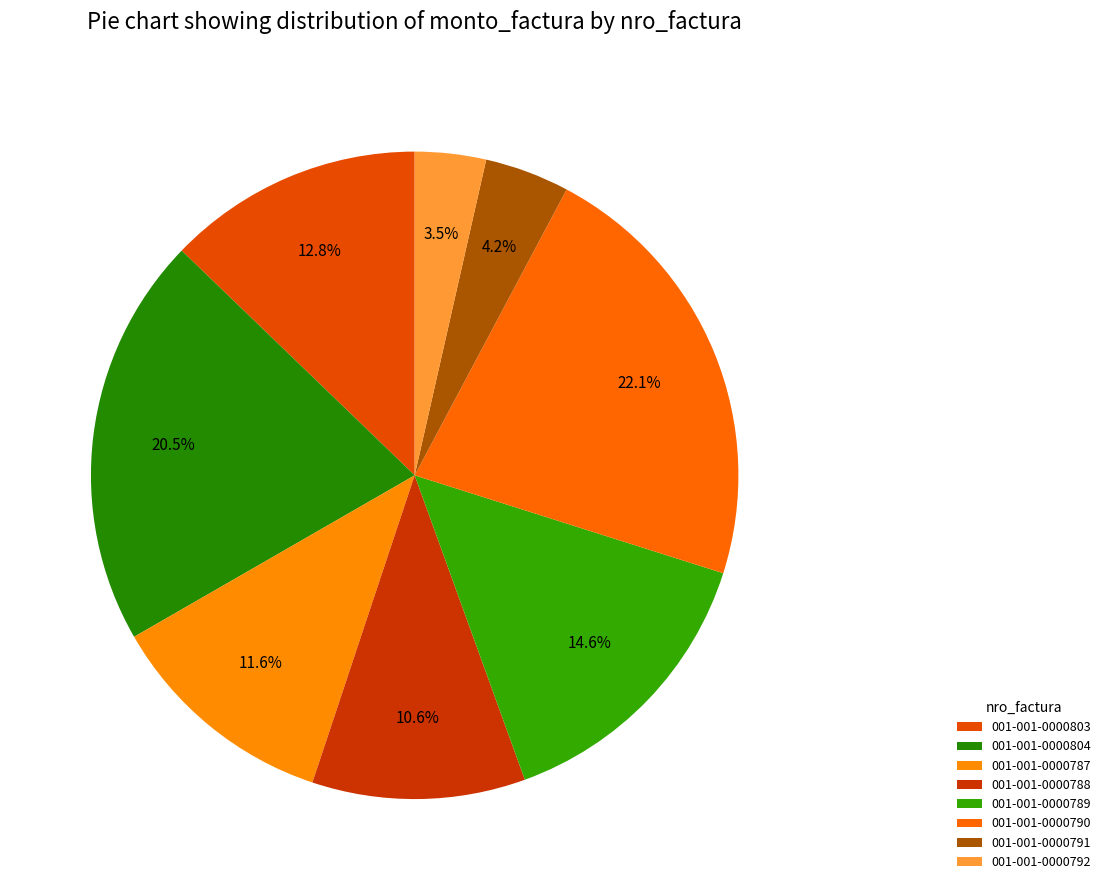

How many segments does this pie chart have?

8